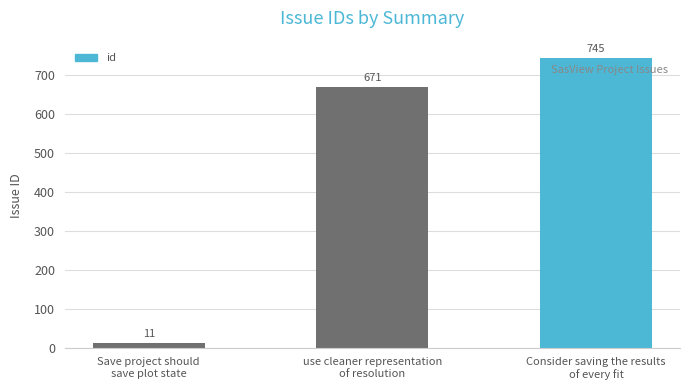

Are the bars horizontal?

No